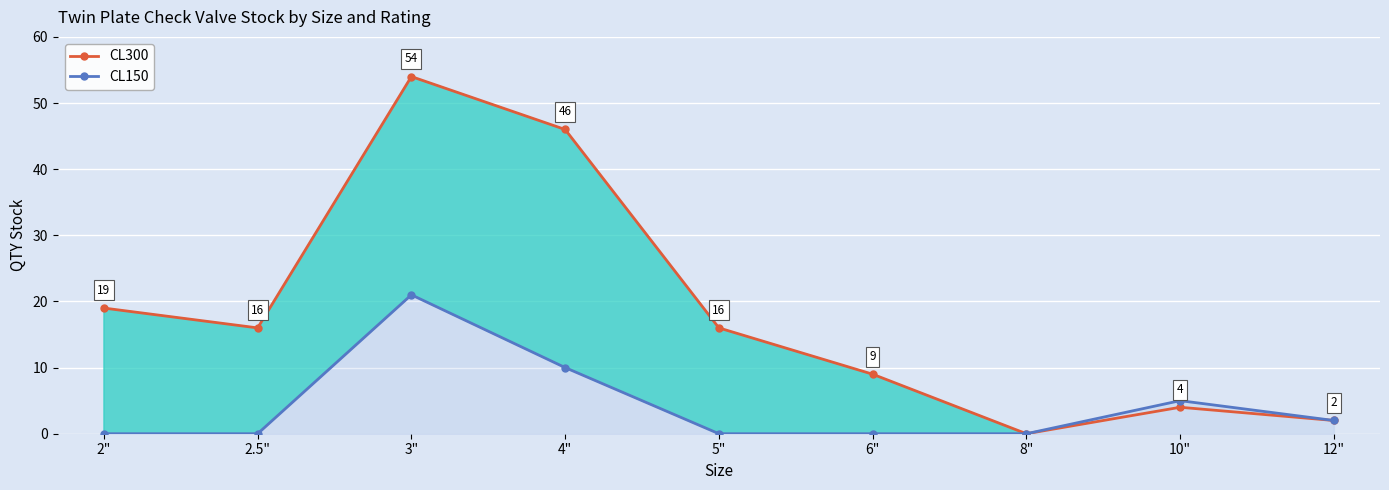

At which category does the chart reach its minimum across all series?

8"